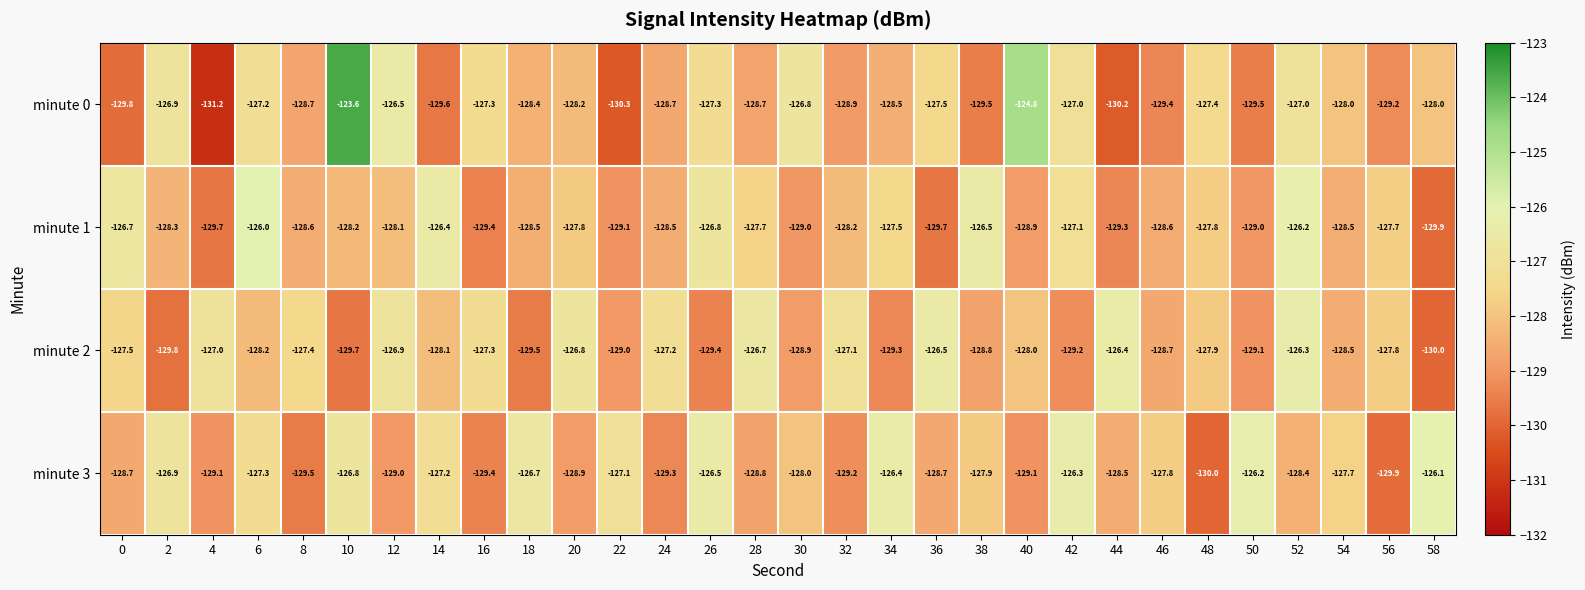

Which series has the widest spread of values?

minute 0